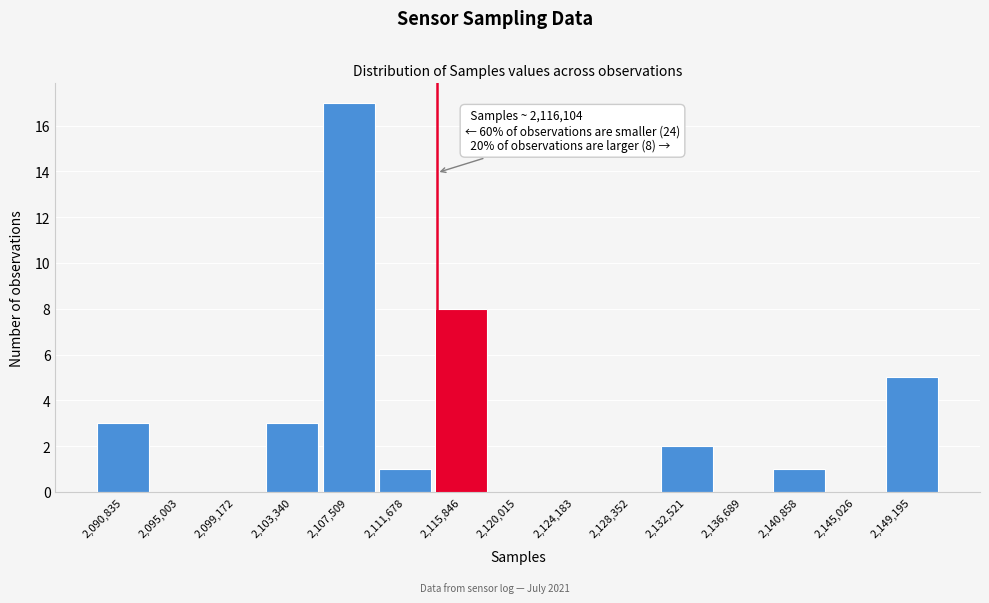

Reading left to right, extract all data points from this chart.

2,090,835=3	2,095,003=0	2,099,172=0	2,103,340=3	2,107,509=17	2,111,678=1	2,115,846=8	2,120,015=0	2,124,183=0	2,128,352=0	2,132,521=2	2,136,689=0	2,140,858=1	2,145,026=0	2,149,195=5